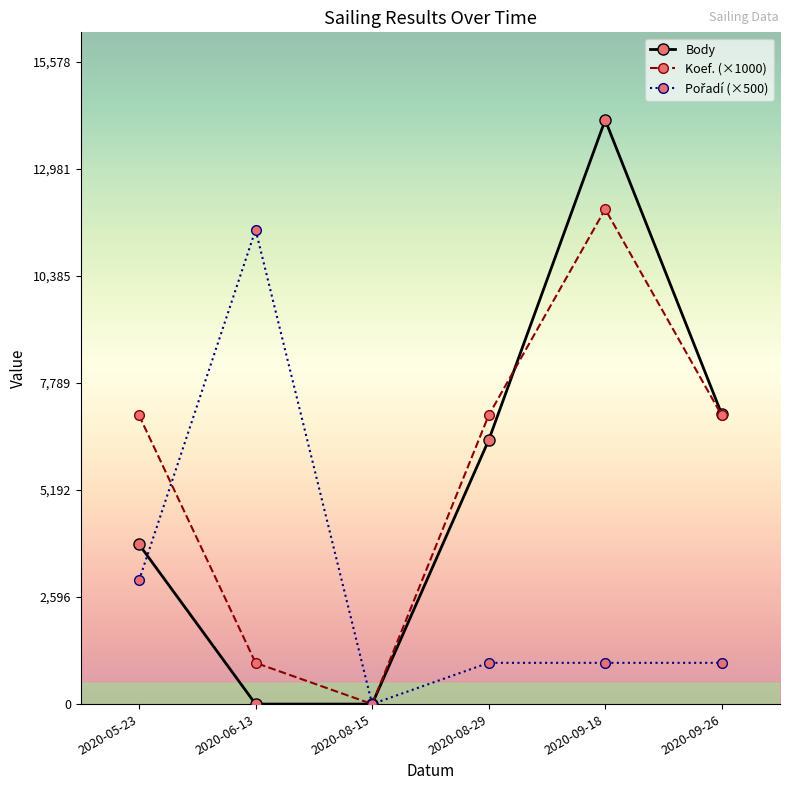

At how many categories does at least one series exceed 6805?

5